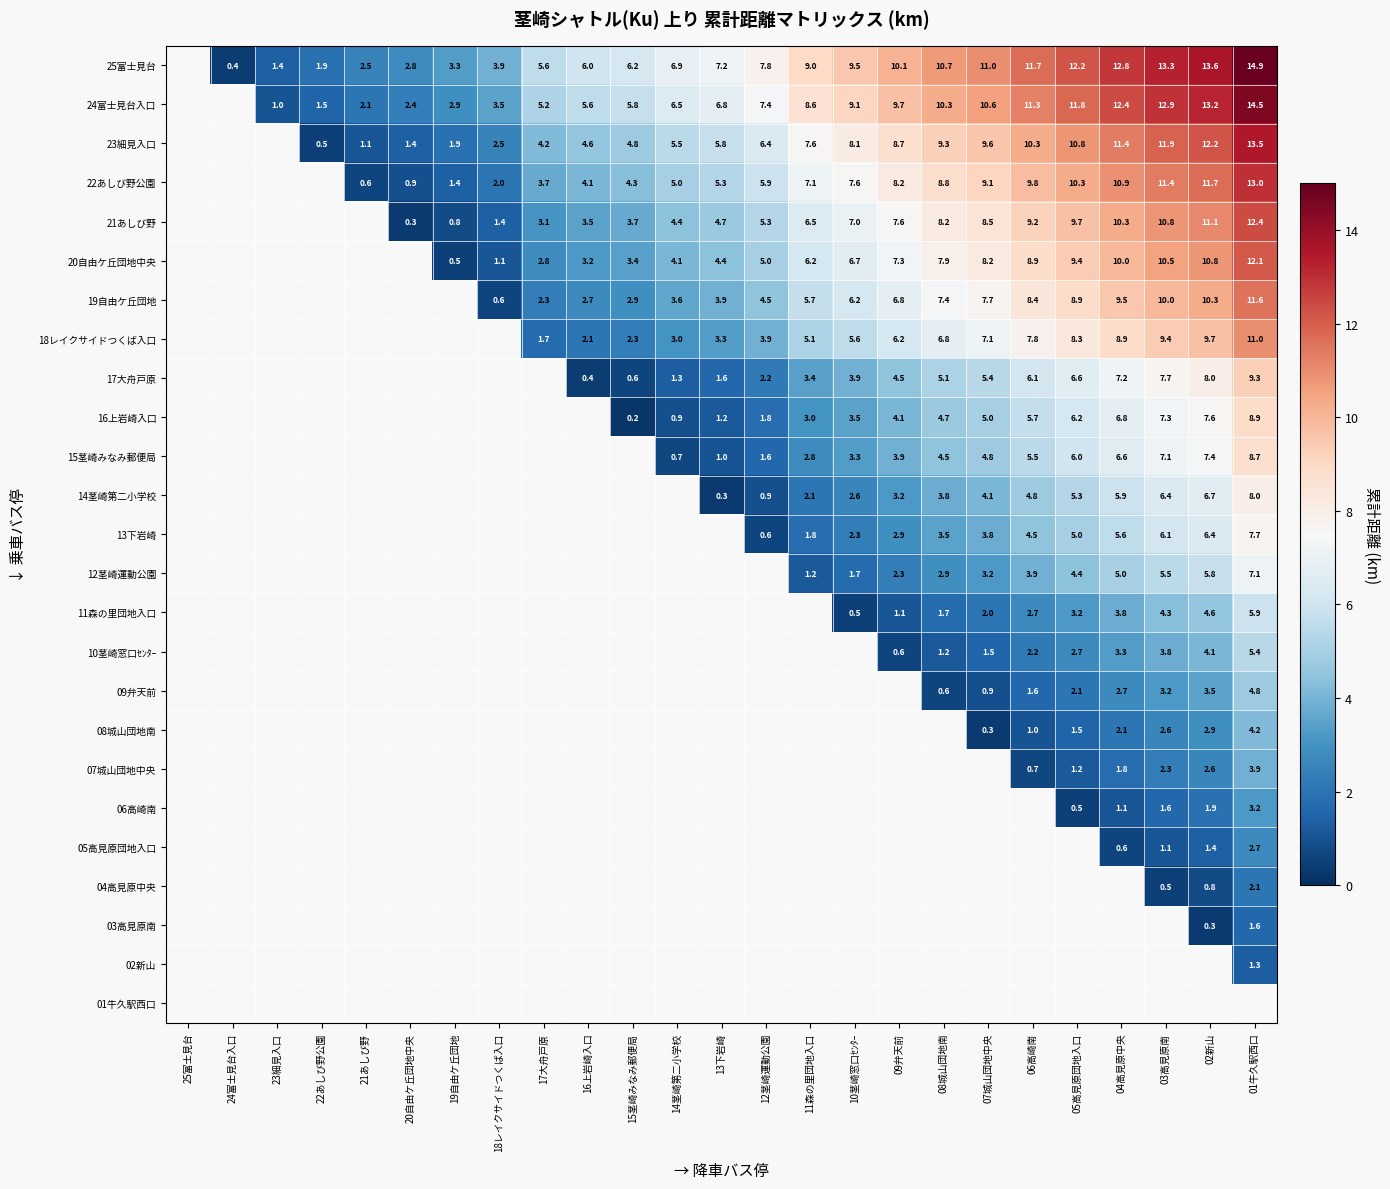

What is the difference between the 24富士見台入口 values at 13下岩崎 and 12茎崎運動公園?

0.6